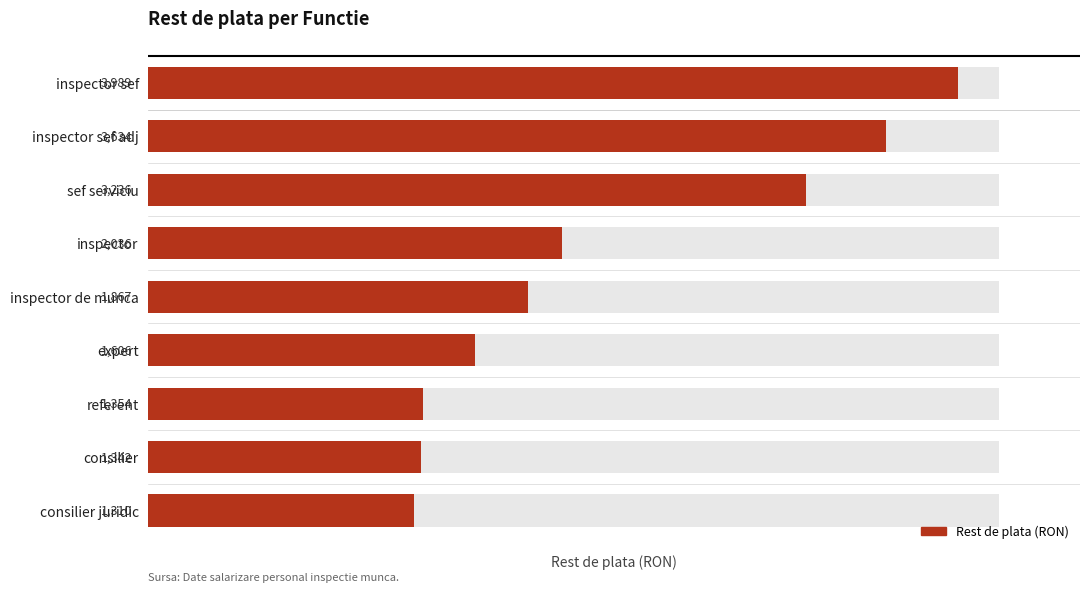

The chart shows a value of 3989 at inspector sef. True or false?

True